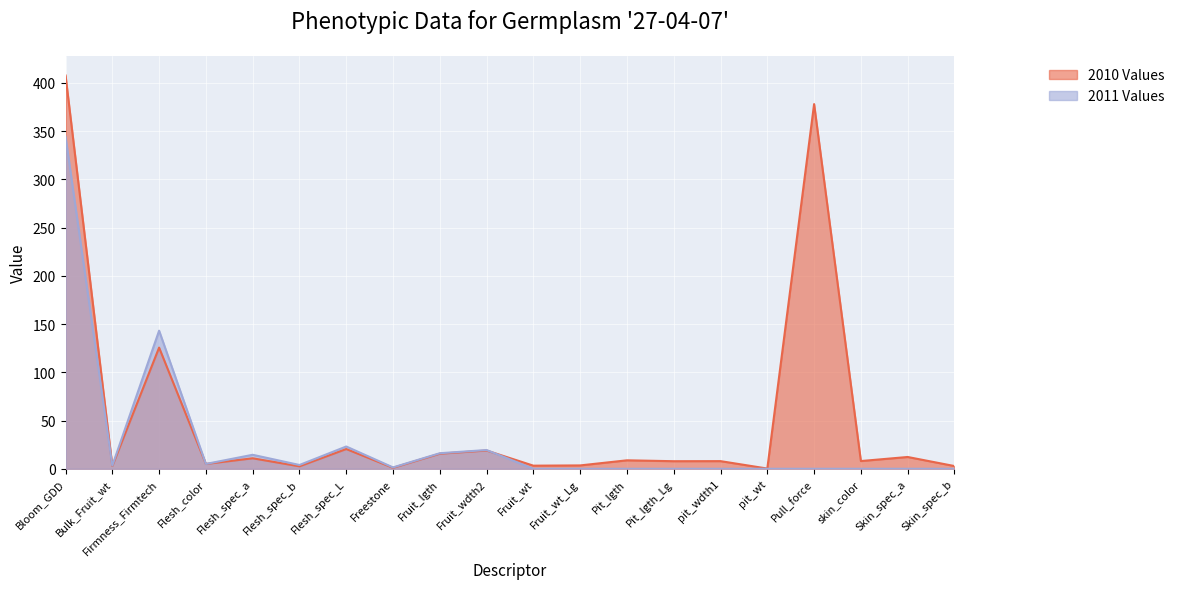

At which category is the sum across all series the highest?

Bloom_GDD